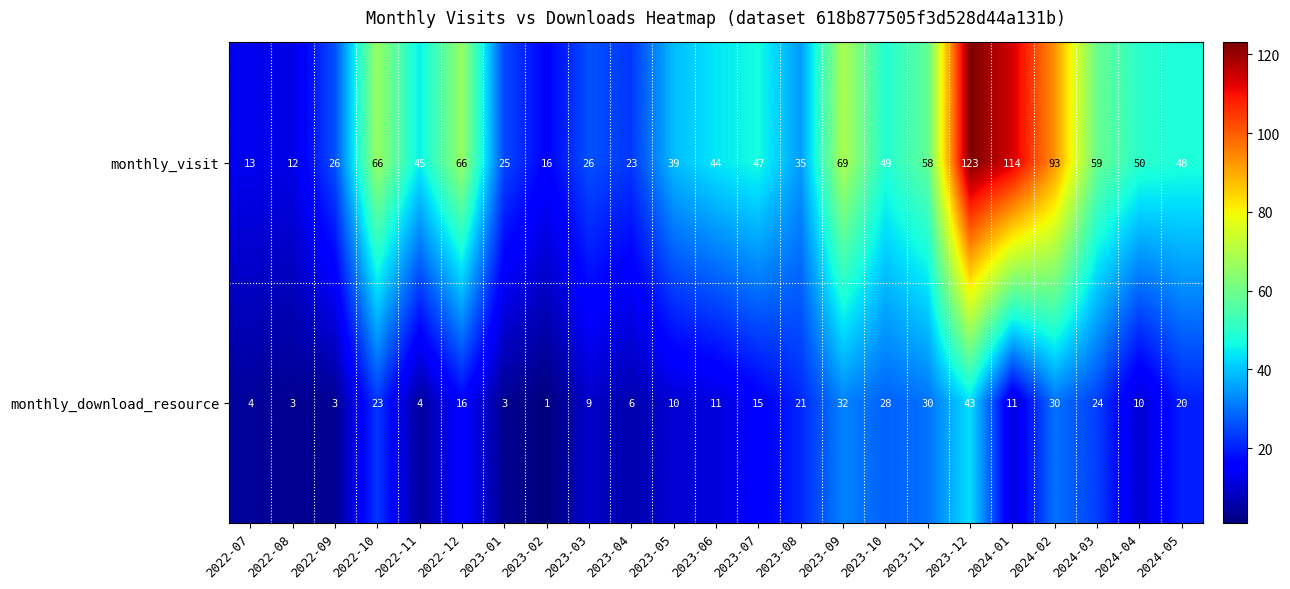

Which series has the largest range (max minus min)?

monthly_visit